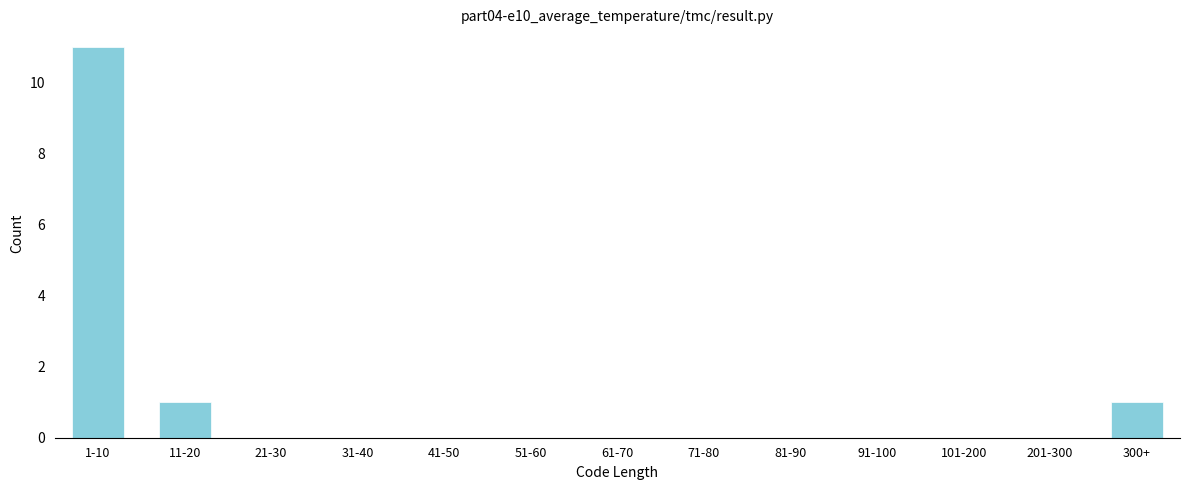

Reading left to right, list all the values displayed in this chart.

1-10=11	11-20=1	21-30=0	31-40=0	41-50=0	51-60=0	61-70=0	71-80=0	81-90=0	91-100=0	101-200=0	201-300=0	300+=1